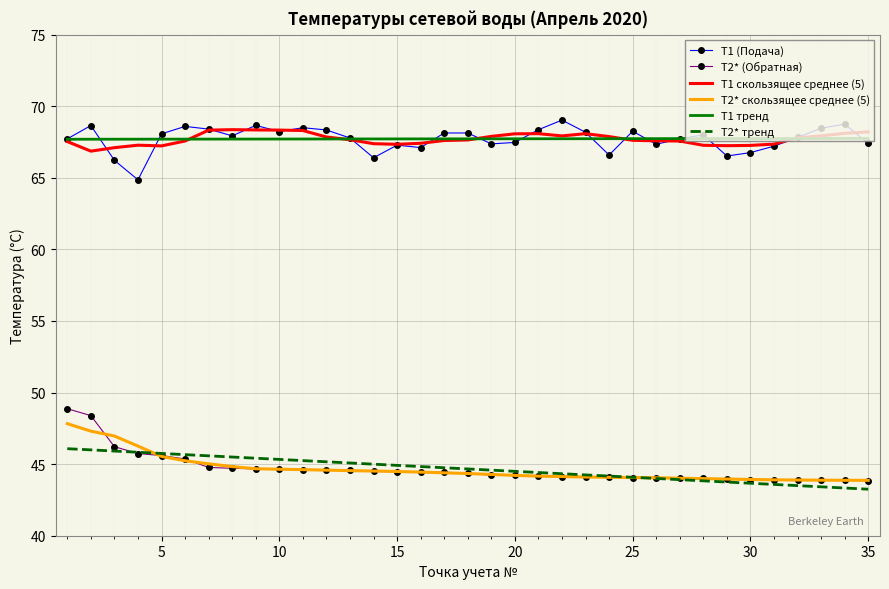

What is the maximum value shown in the chart?

69.0